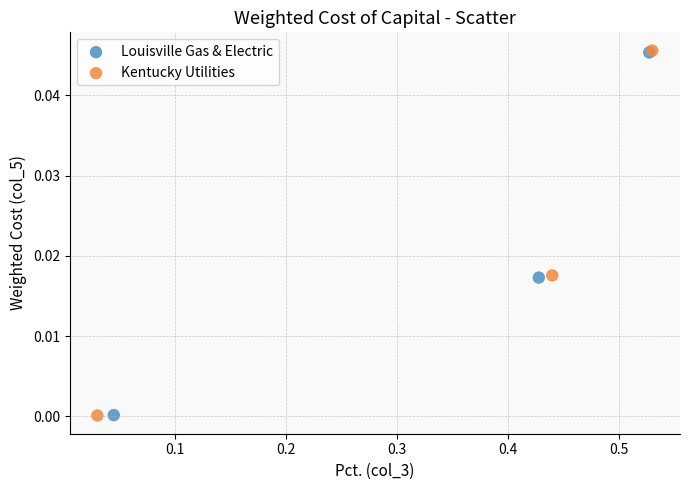

What are all the series names shown in the legend?

Louisville Gas & Electric, Kentucky Utilities